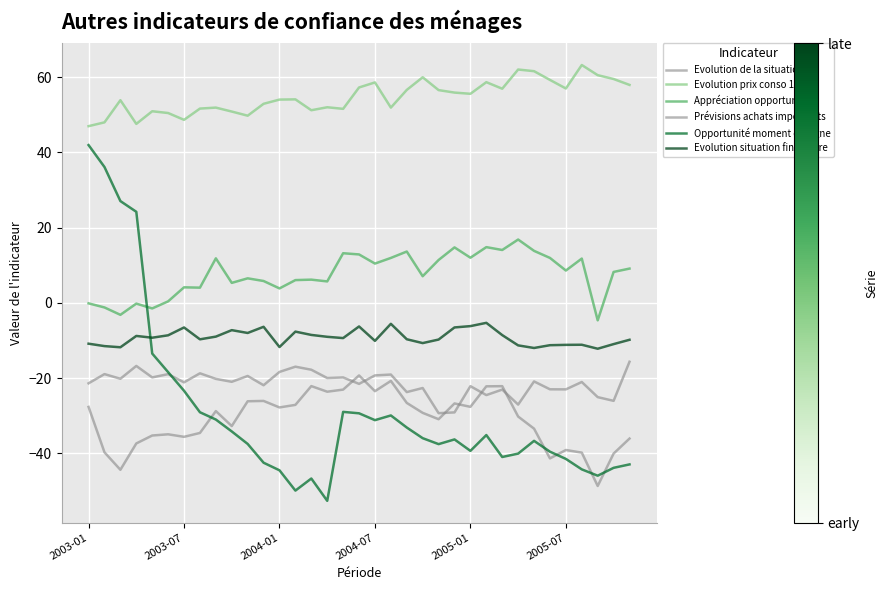

How many lines are shown in the chart?

6